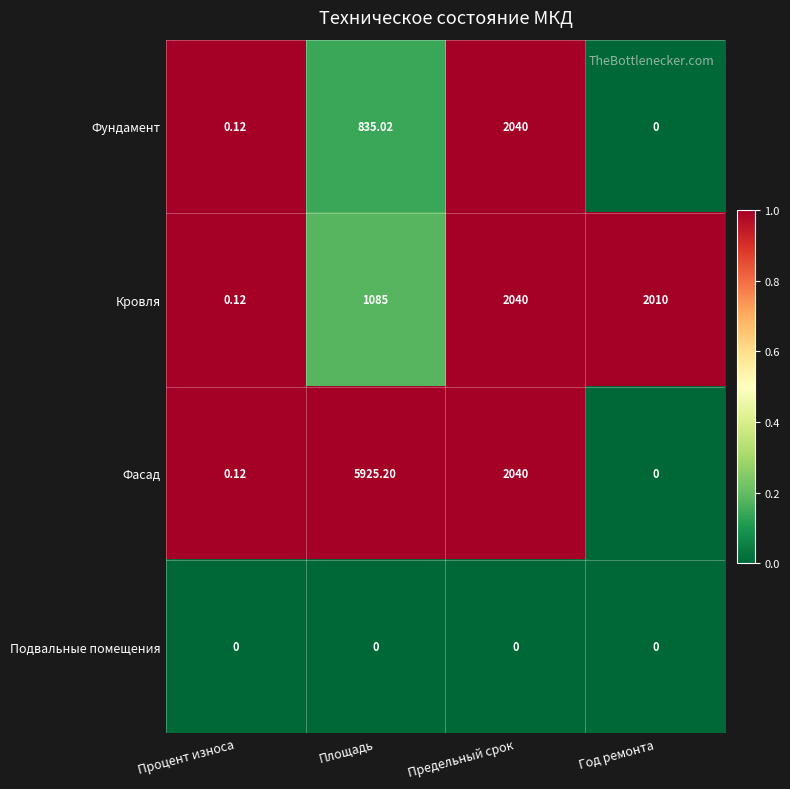

Which category has the highest value across all series?

Площадь